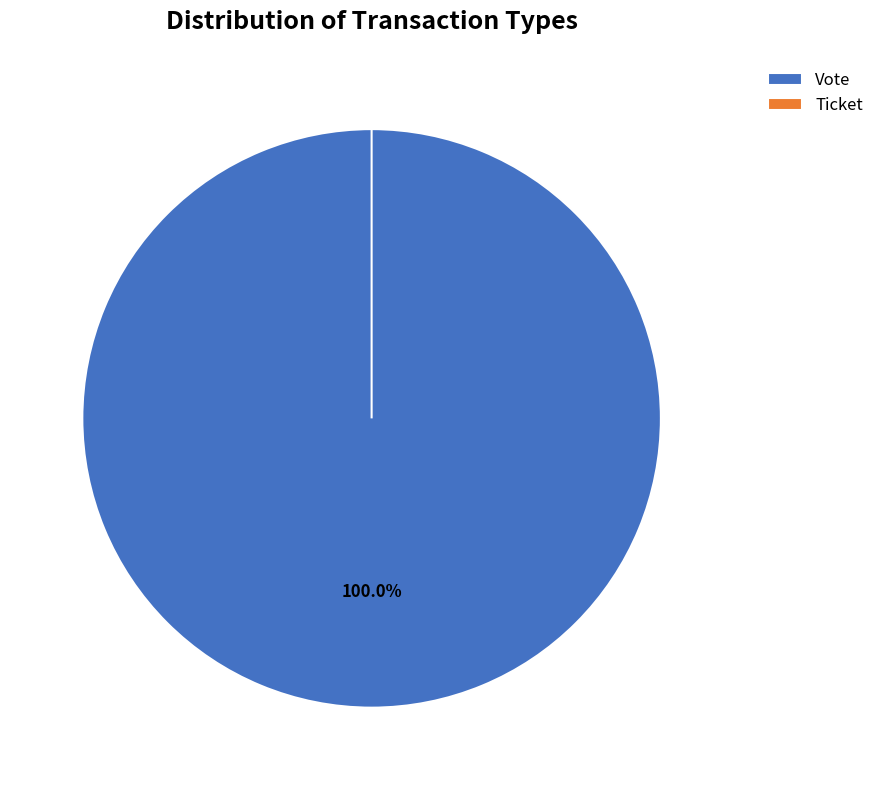

How many slices are in this pie chart?

2